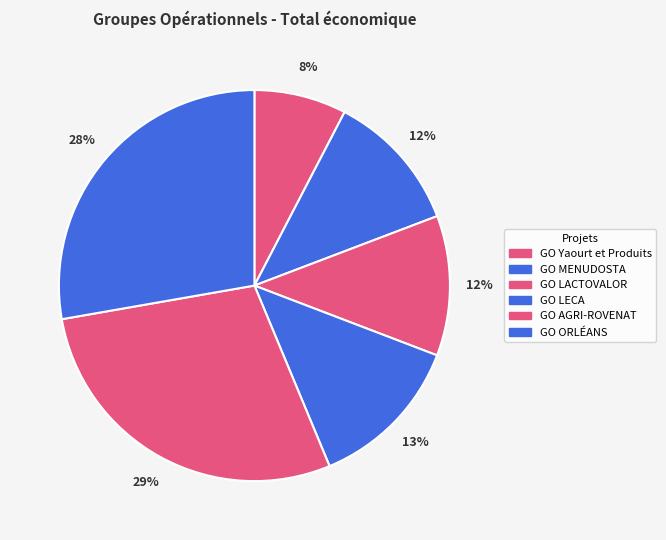

Is it true that GO ORLÉANS is 23% of the pie?

False